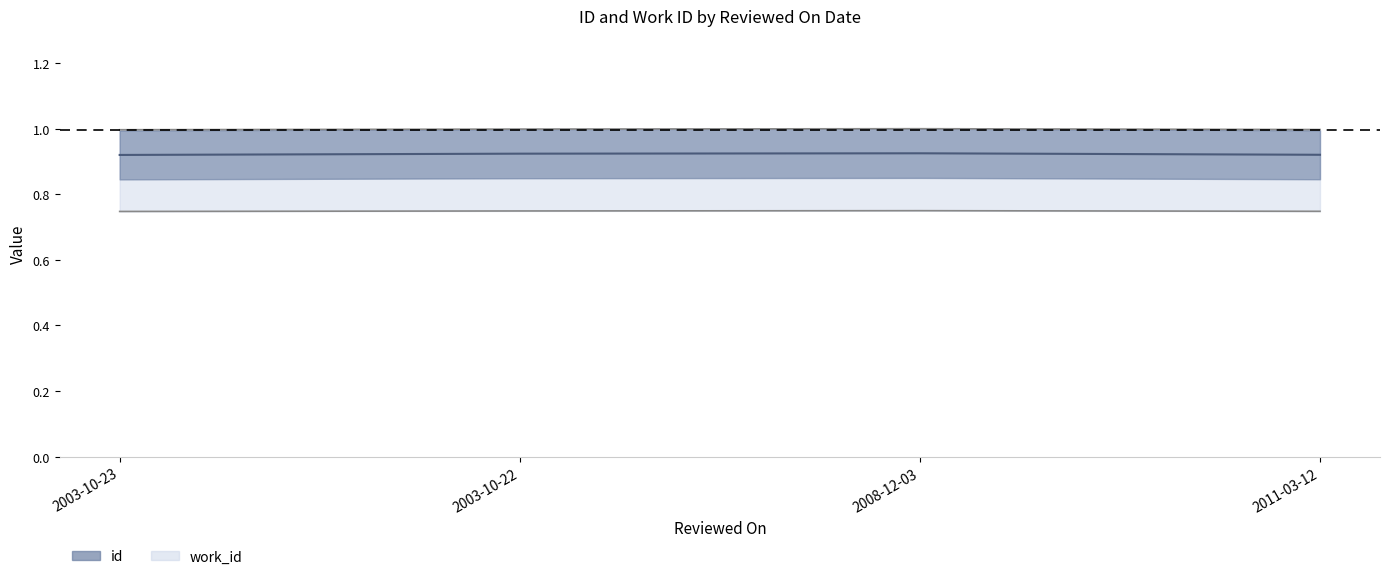

True or false: id has a value of 0.3 at 2003-10-23.

False